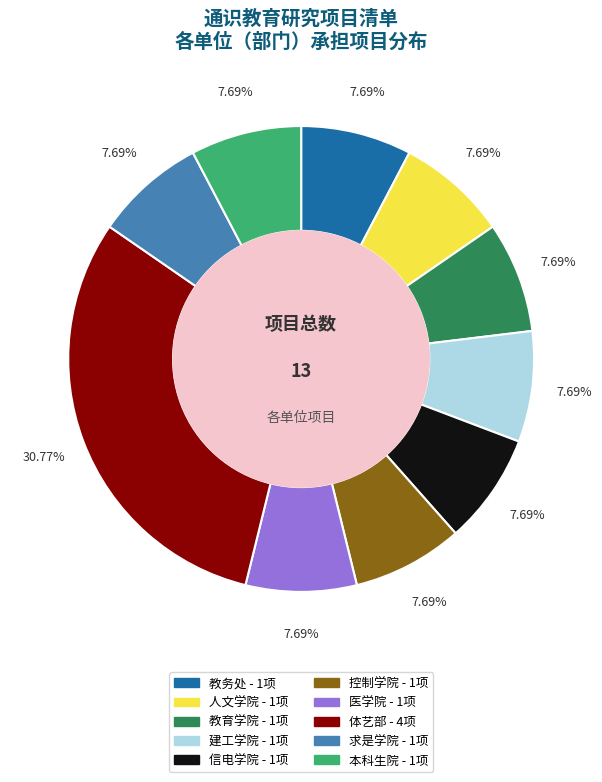

True or false: 信电学院 accounts for 1% of the total.

False